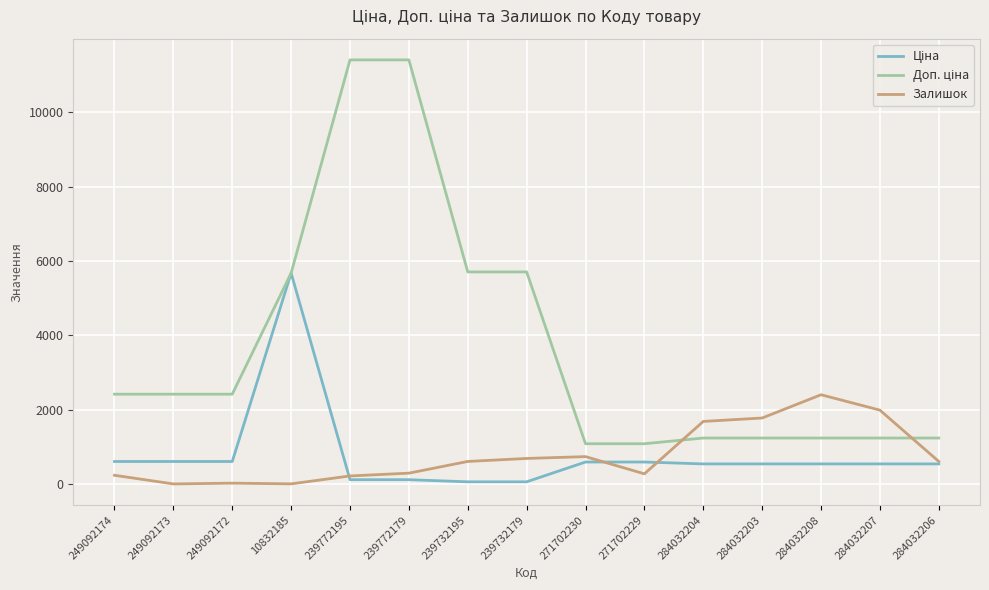

What is the total value across all series at 284032206?

2379.4